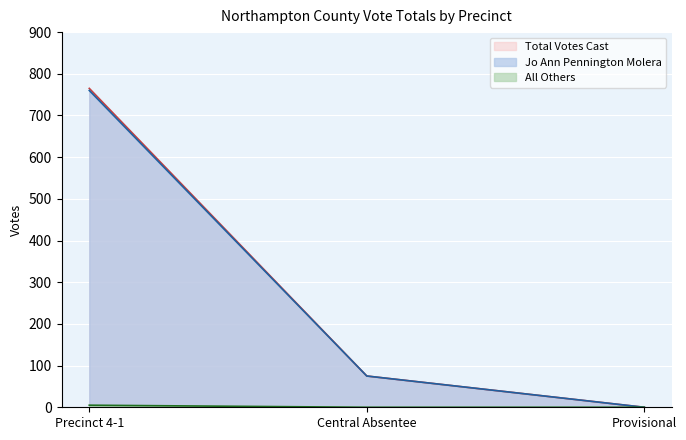

Is the value of Total Votes Cast at Provisional greater than the value of Jo Ann Pennington Molera at Precinct 4-1?

No